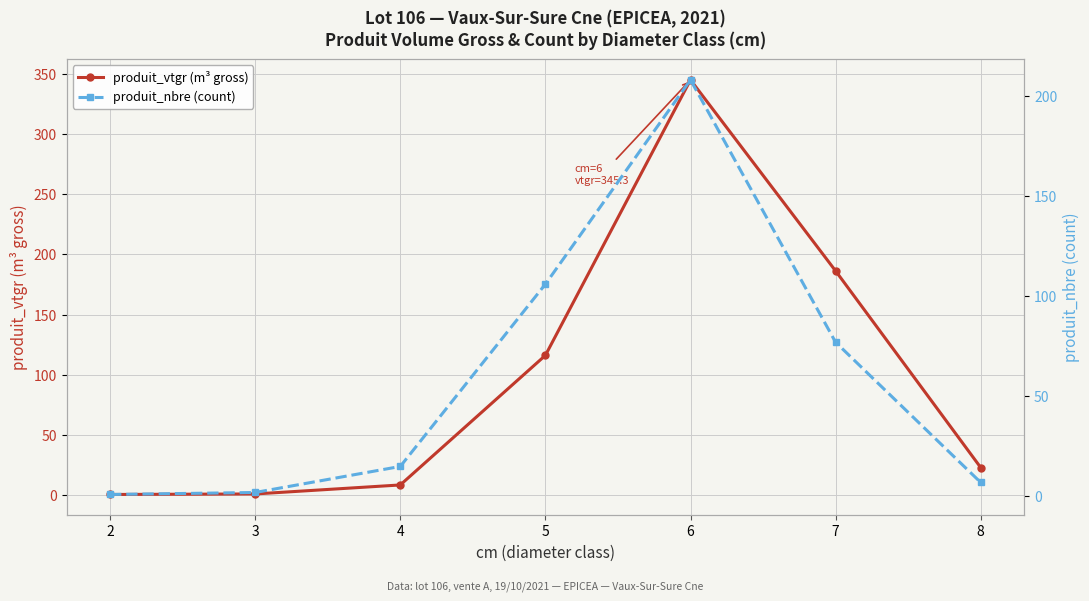

At which category does produit_nbre (count) reach its first local peak?

6